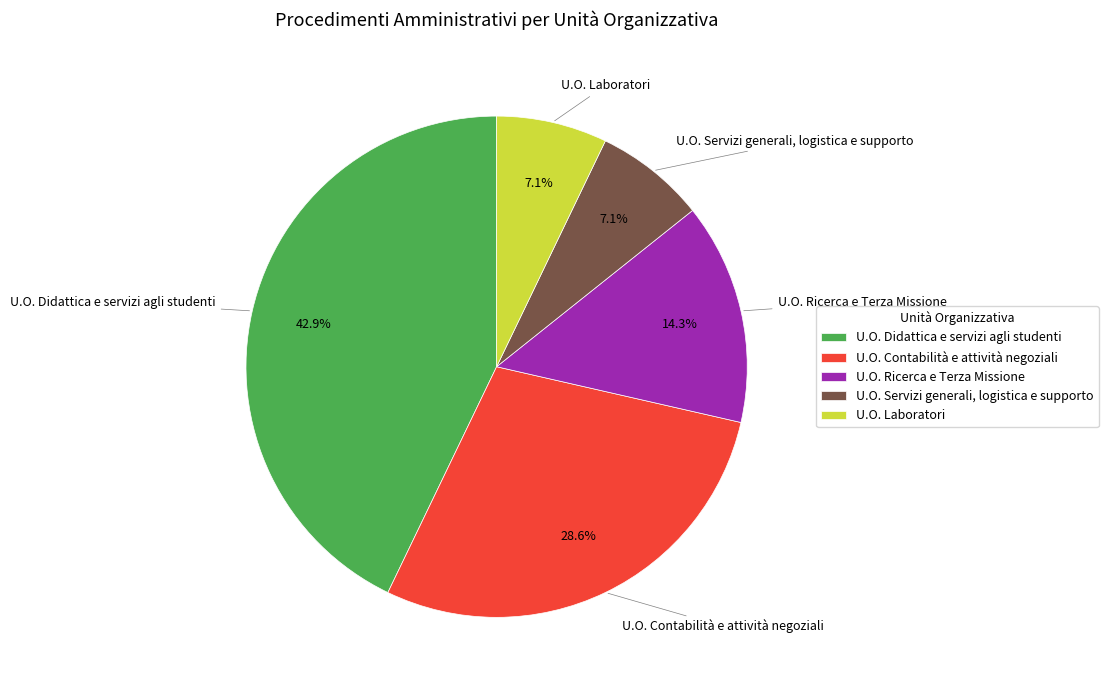

True or false: U.O. Ricerca e Terza Missione accounts for 8% of the total.

False